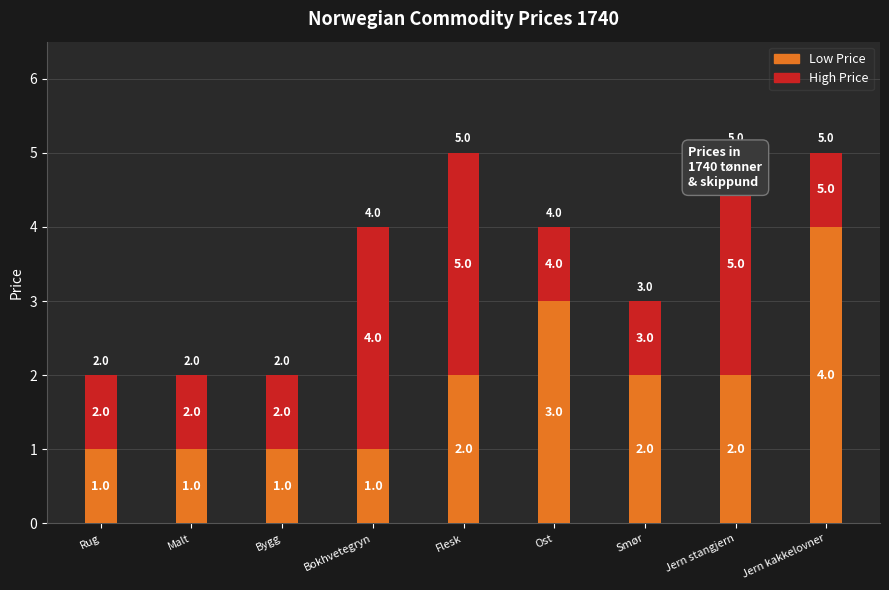

What is the smallest value displayed?

1